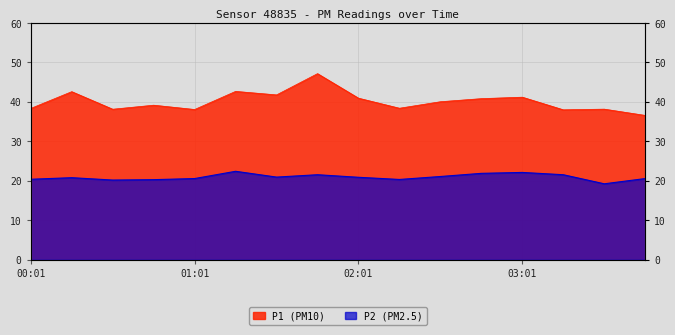

Is it true that P1 equals 18.7 at 01:01?

False